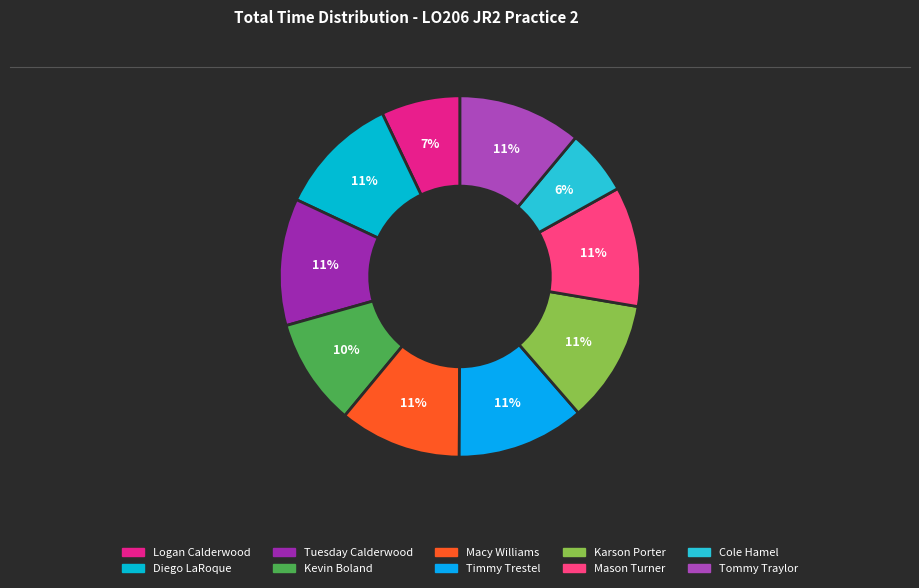

Combined, do Tommy Traylor and Karson Porter account for over 50%?

No